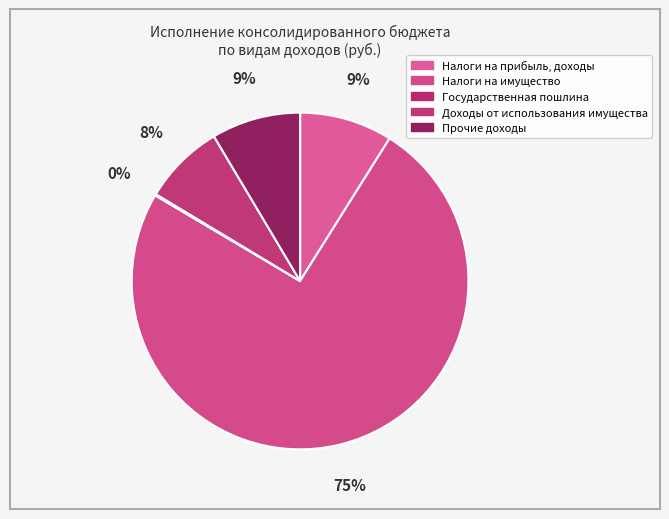

To the nearest percent, what is the difference between the Налоги на имущество and Государственная пошлина slice percentages?

74%